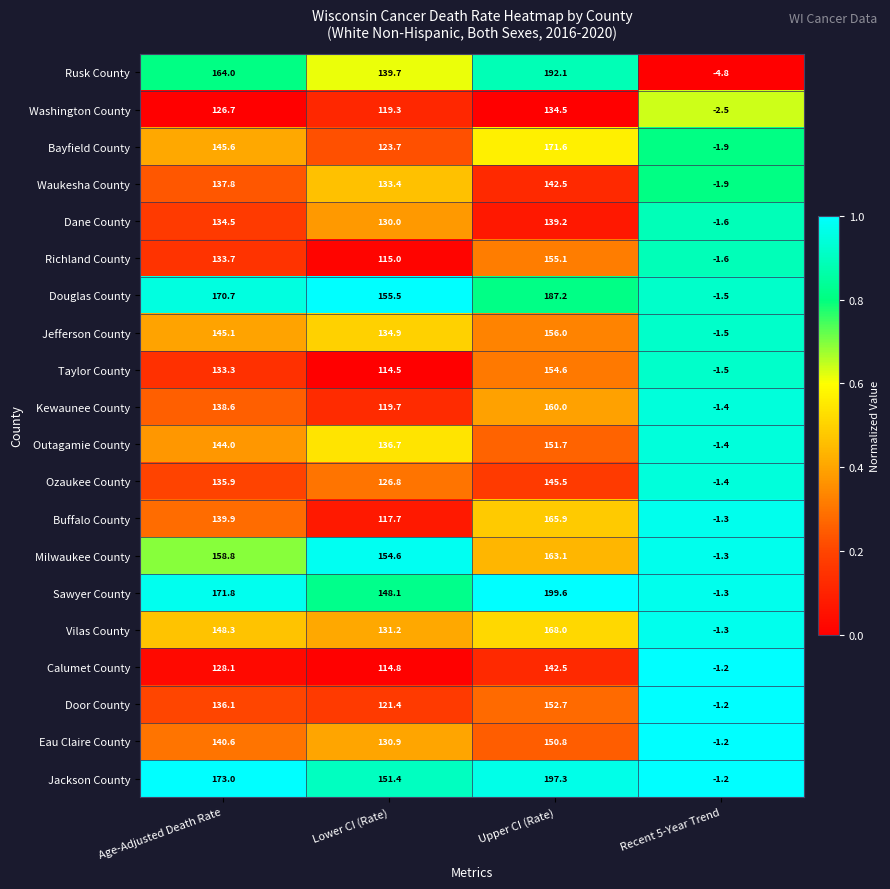

Rank the series at Lower CI (Rate) from highest to lowest value.

Douglas County, Milwaukee County, Jackson County, Sawyer County, Rusk County, Outagamie County, Jefferson County, Waukesha County, Vilas County, Eau Claire County, Dane County, Ozaukee County, Bayfield County, Door County, Kewaunee County, Washington County, Buffalo County, Richland County, Calumet County, Taylor County